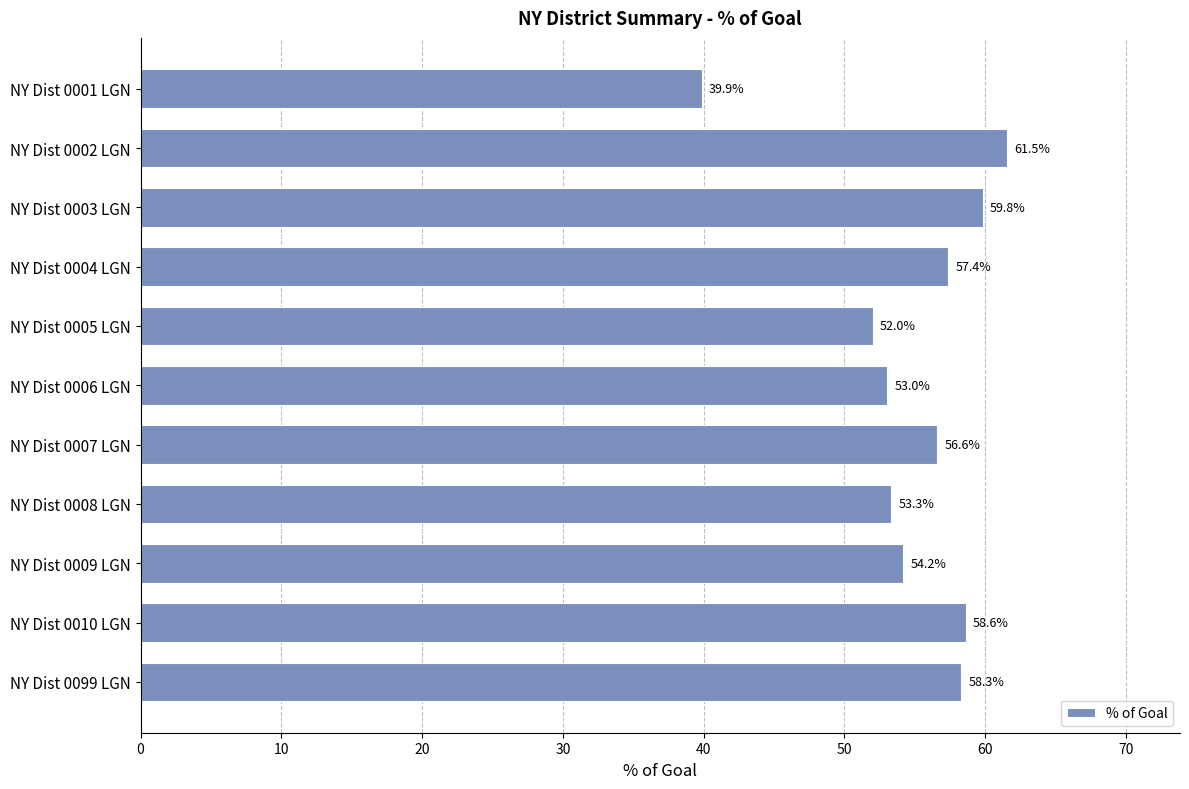

What is the value of the 4th bar from the top?

57.4